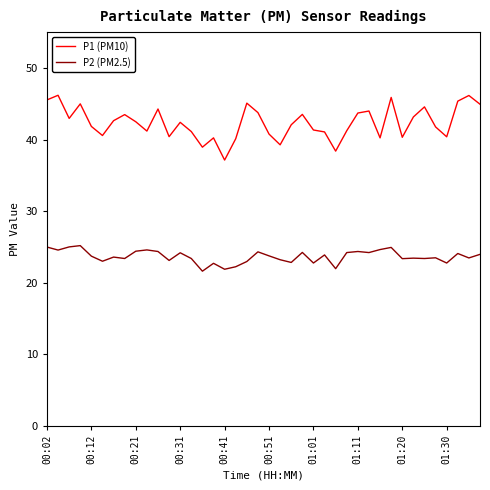

What is the difference between the maximum and minimum values in the P2 (PM2.5) series?

3.6